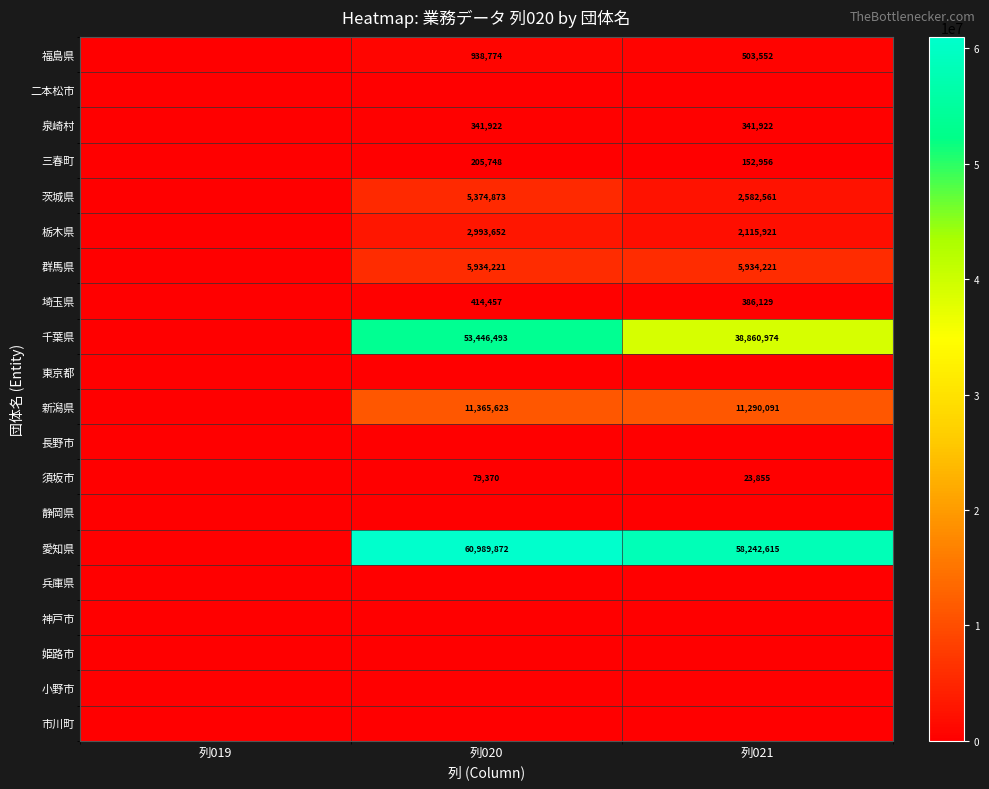

What is the total value across all series at 列021?

120434797